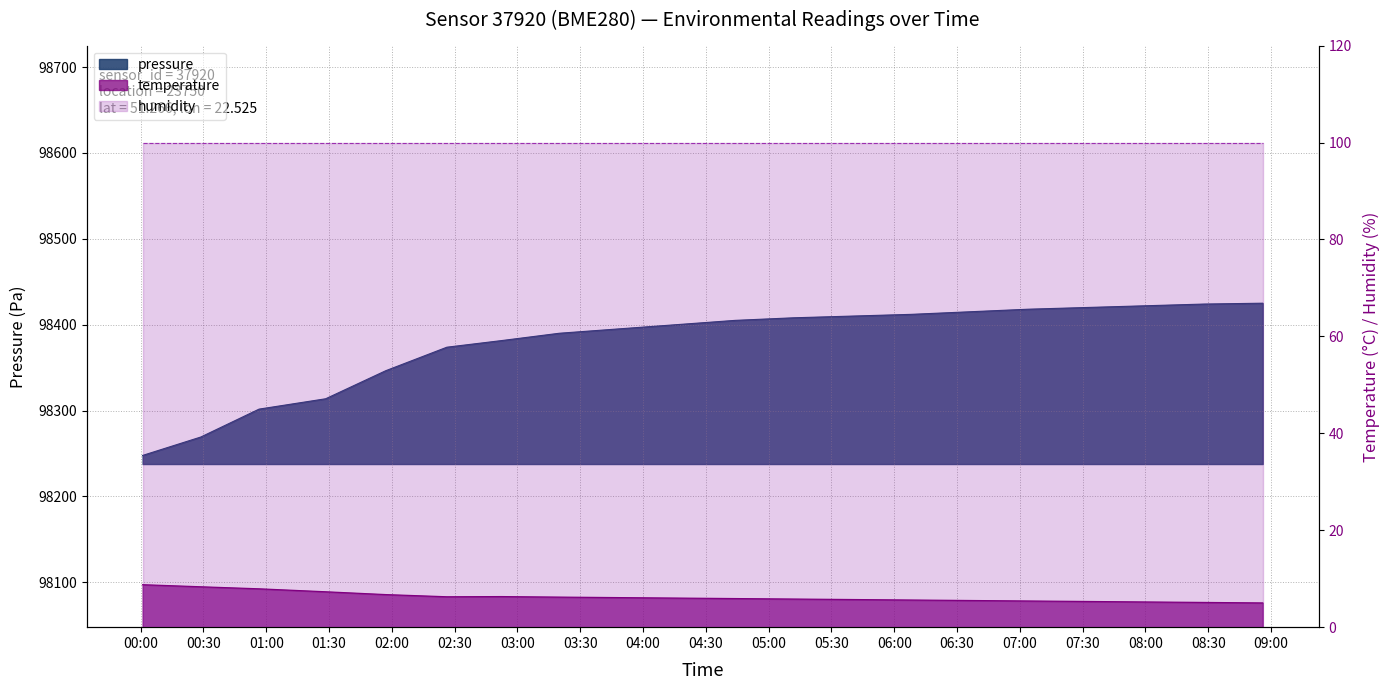

What is the approximate value of pressure at 00:00?

98247.7